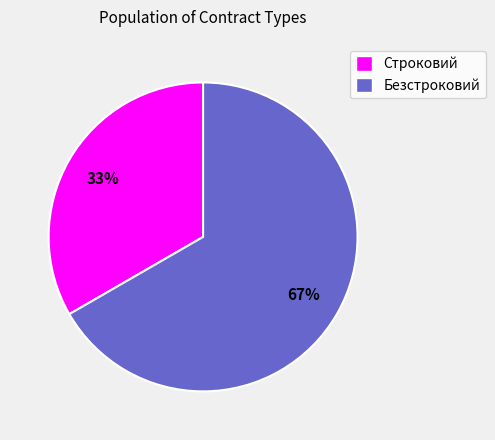

Between Строковий and Безстроковий, which is larger?

Безстроковий